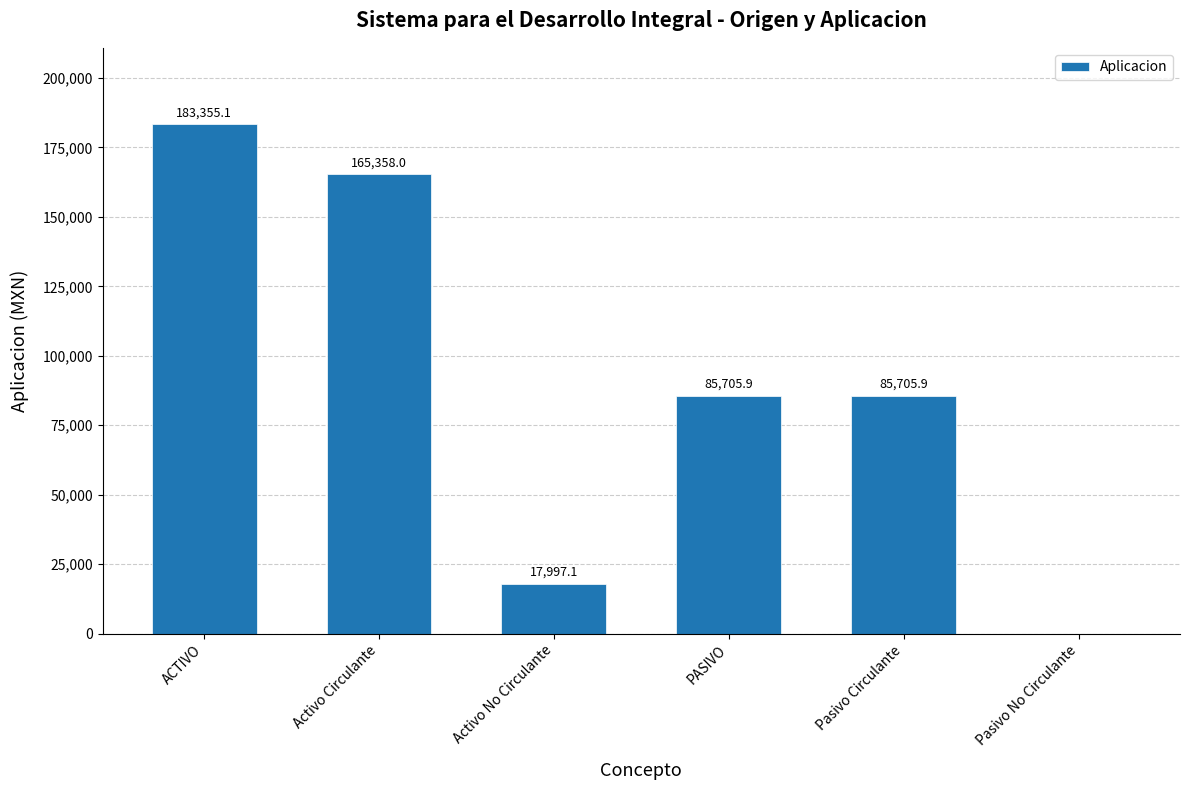

What is the sum of the values at PASIVO and ACTIVO?

269061.0